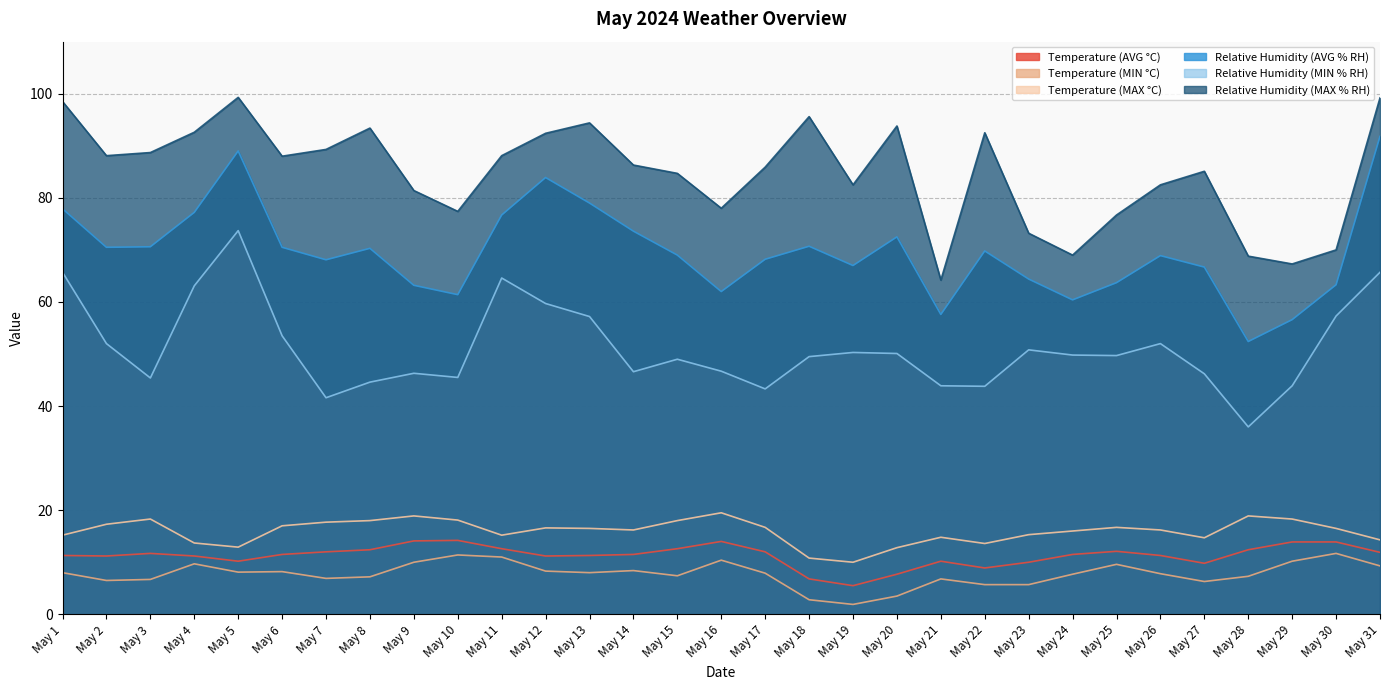

True or false: Relative Humidity (MAX % RH) and Relative Humidity (AVG % RH) cross at least once.

False